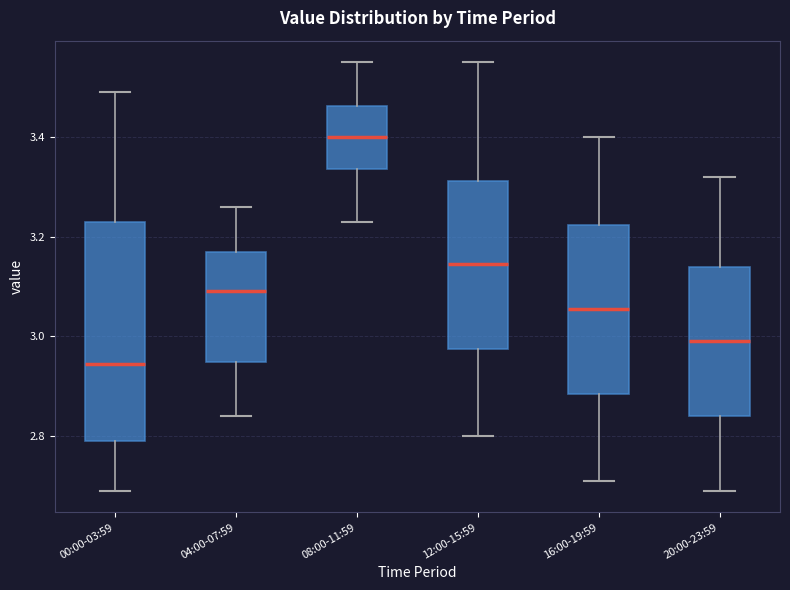

Reading left to right, read every box against the y-axis: the position of its median line, the range the box covers, and the ends of its whiskers. The values are not printed on the chart, so give them approximately, as read against the axis.

00:00-03:59: median 2.94, box 2.80 to 3.24, whiskers 2.70 to 3.50
04:00-07:59: median 3.10, box 2.94 to 3.18, whiskers 2.84 to 3.26
08:00-11:59: median 3.40, box 3.34 to 3.46, whiskers 3.24 to 3.56
12:00-15:59: median 3.14, box 2.98 to 3.32, whiskers 2.80 to 3.56
16:00-19:59: median 3.06, box 2.88 to 3.22, whiskers 2.72 to 3.40
20:00-23:59: median 3.00, box 2.84 to 3.14, whiskers 2.70 to 3.32